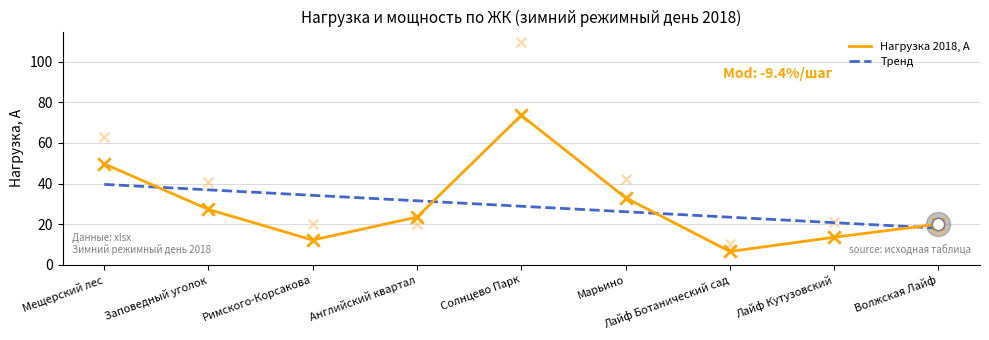

Where is Нагрузка 2018, А nearest to the value 40?

Марьино